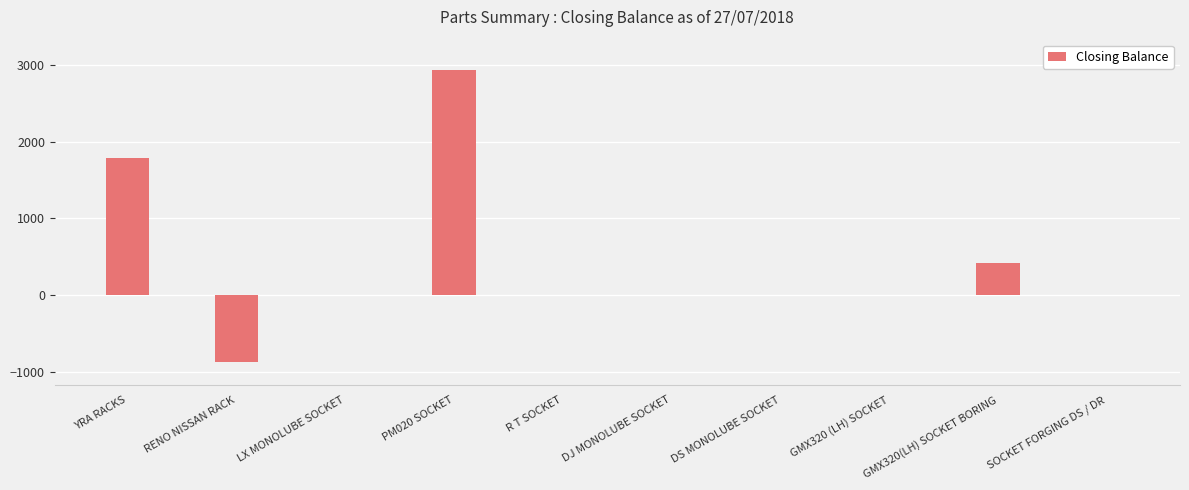

At which label is the value closest to 1030?

GMX320(LH) SOCKET BORING